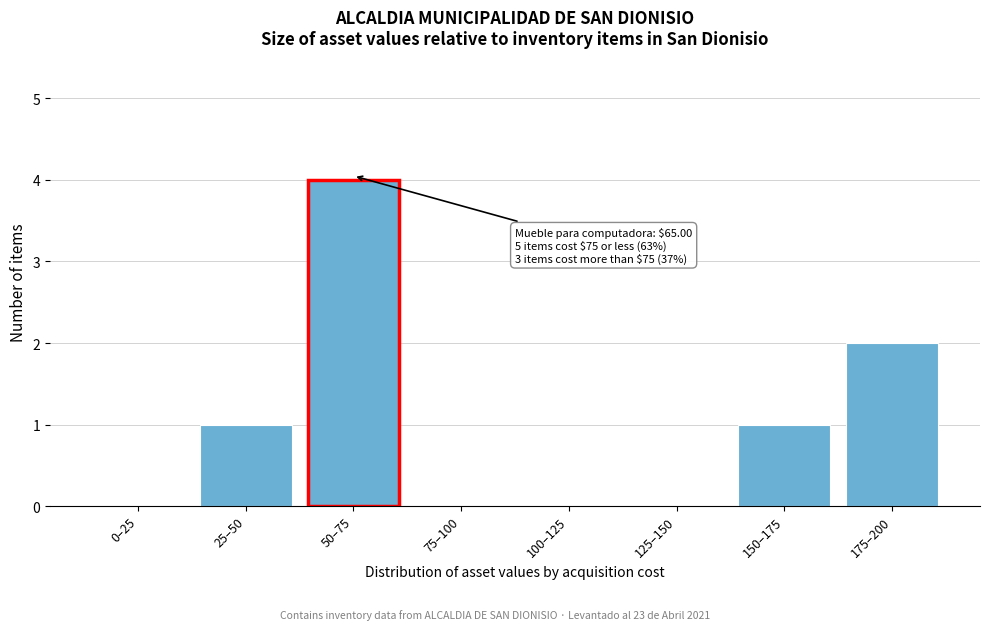

Reading right to left, what are all the values shown in this chart?

175–200=2	150–175=1	125–150=0	100–125=0	75–100=0	50–75=4	25–50=1	0–25=0